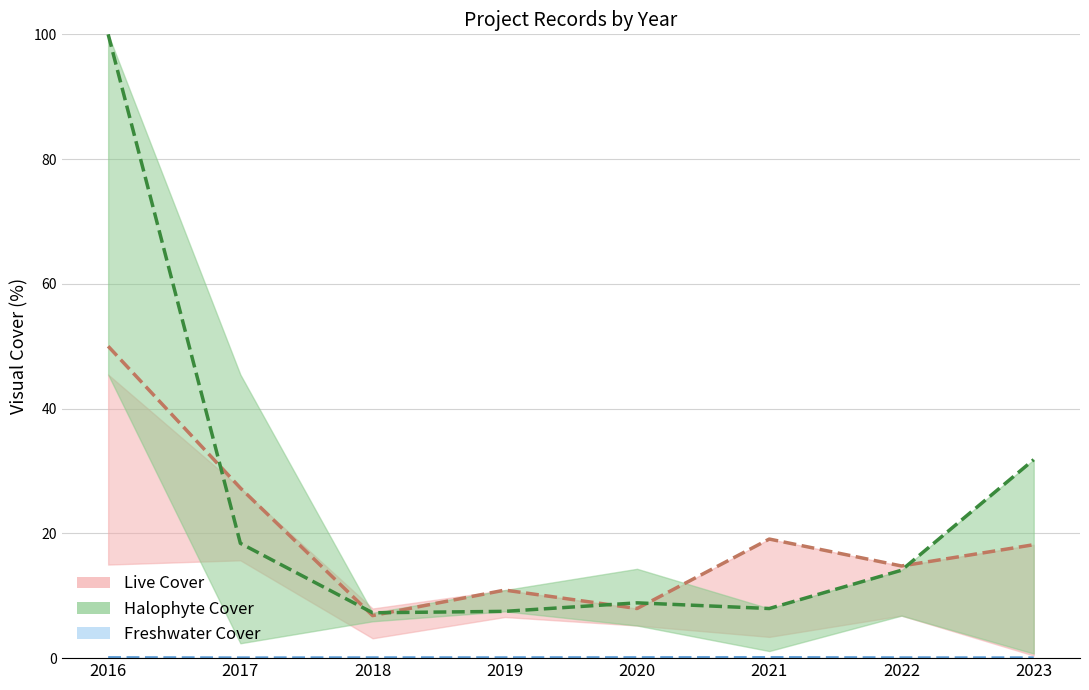

How many data points in Live Cover are above 18?

4